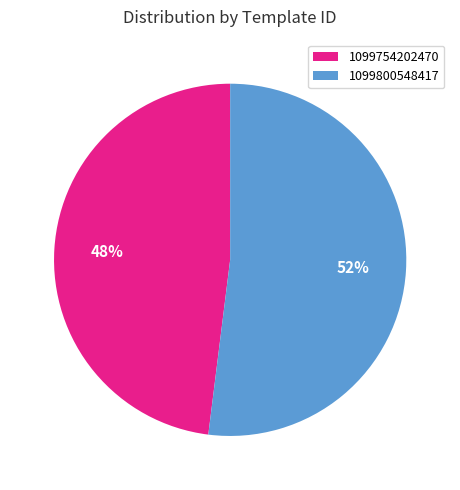

What percentage is the 1099800548417 slice, to the nearest percent?

52%